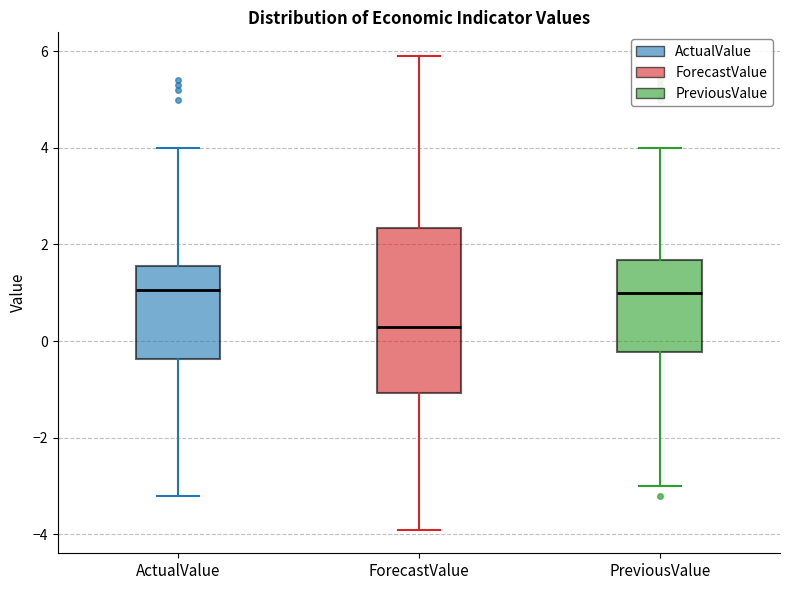

Which box has the lowest median line?

ForecastValue